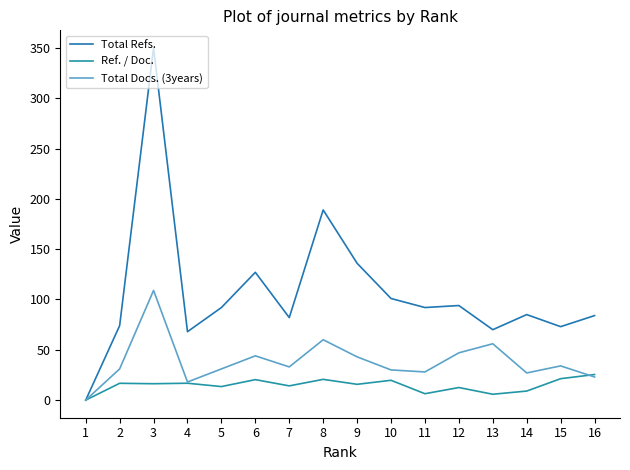

Which series ends up on top after the final intersection of Total Docs. (3years) and Ref. / Doc.?

Ref. / Doc.